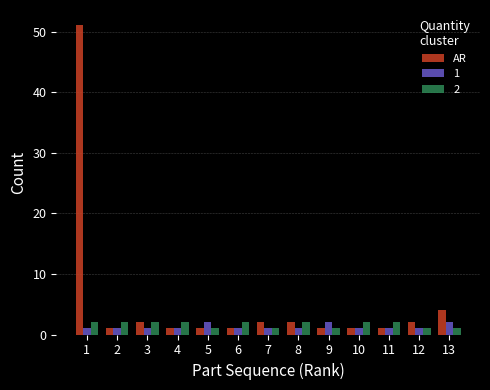

What is the greatest value displayed?

51